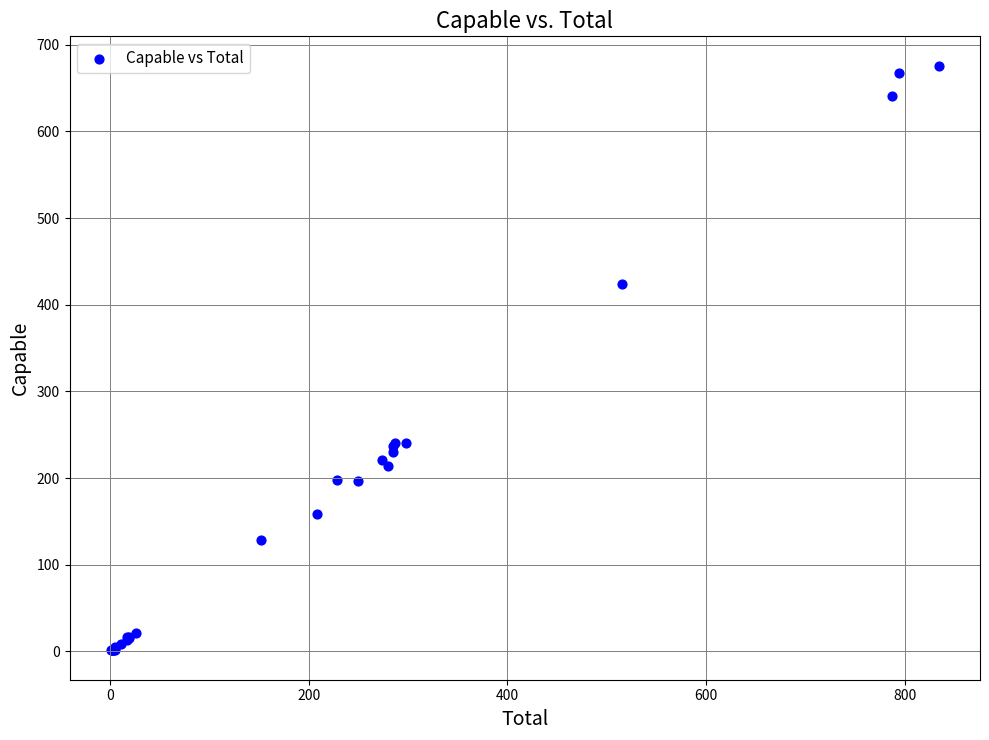

What Y value in the scatter plot is closest to 338?

424